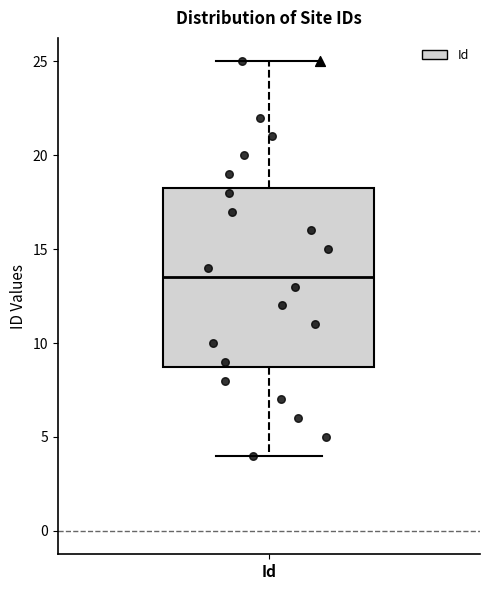

Where does the upper whisker of the box for Id end on the y-axis? The values are not printed on the chart, so give them approximately, as read against the axis.

25.0